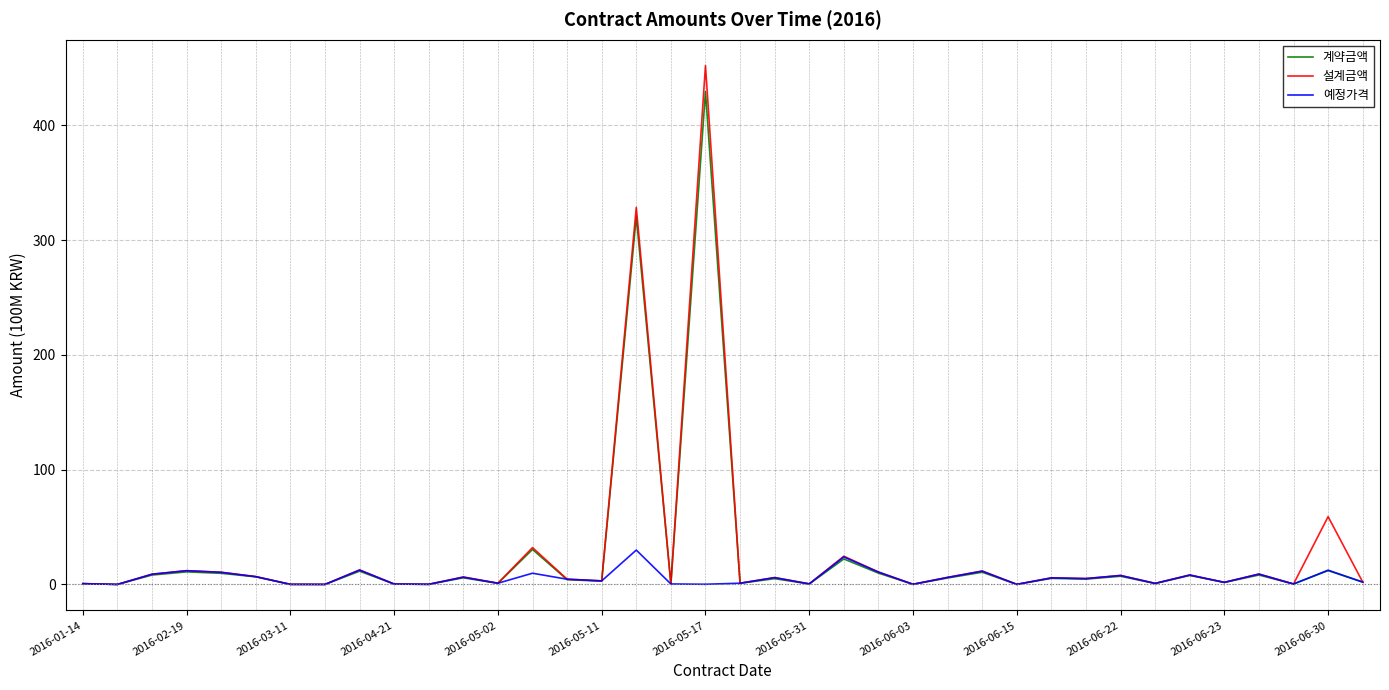

Which series has the widest spread of values?

설계금액